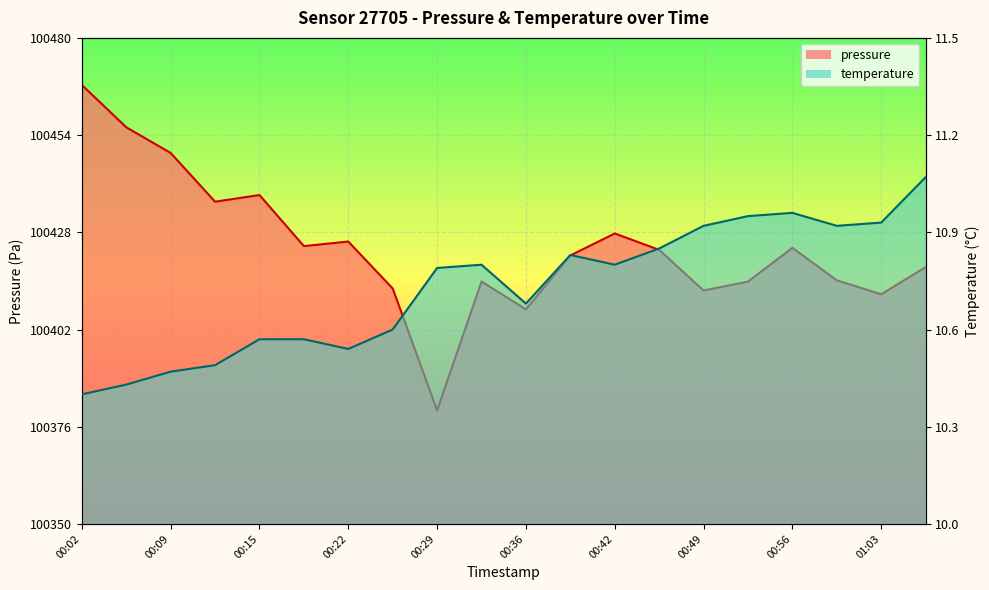

What position from the right is 00:22?

14